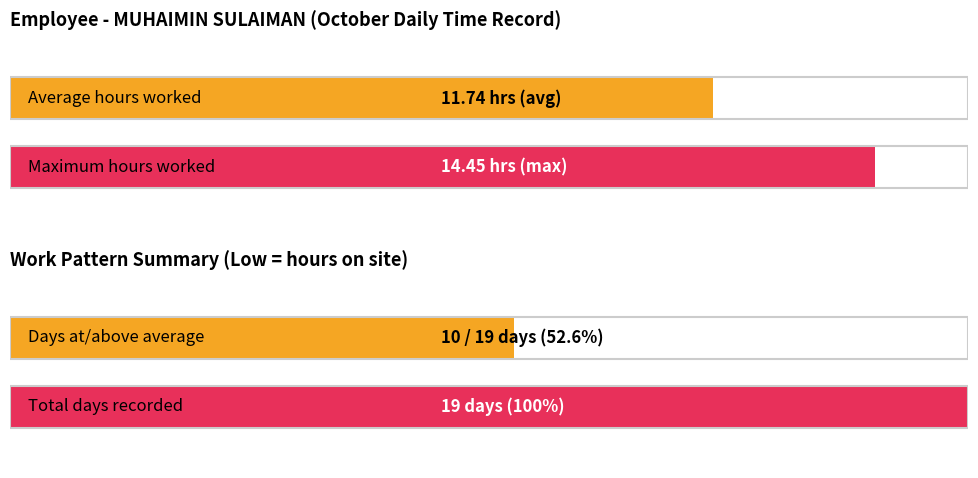

Does the chart contain any negative values?

No